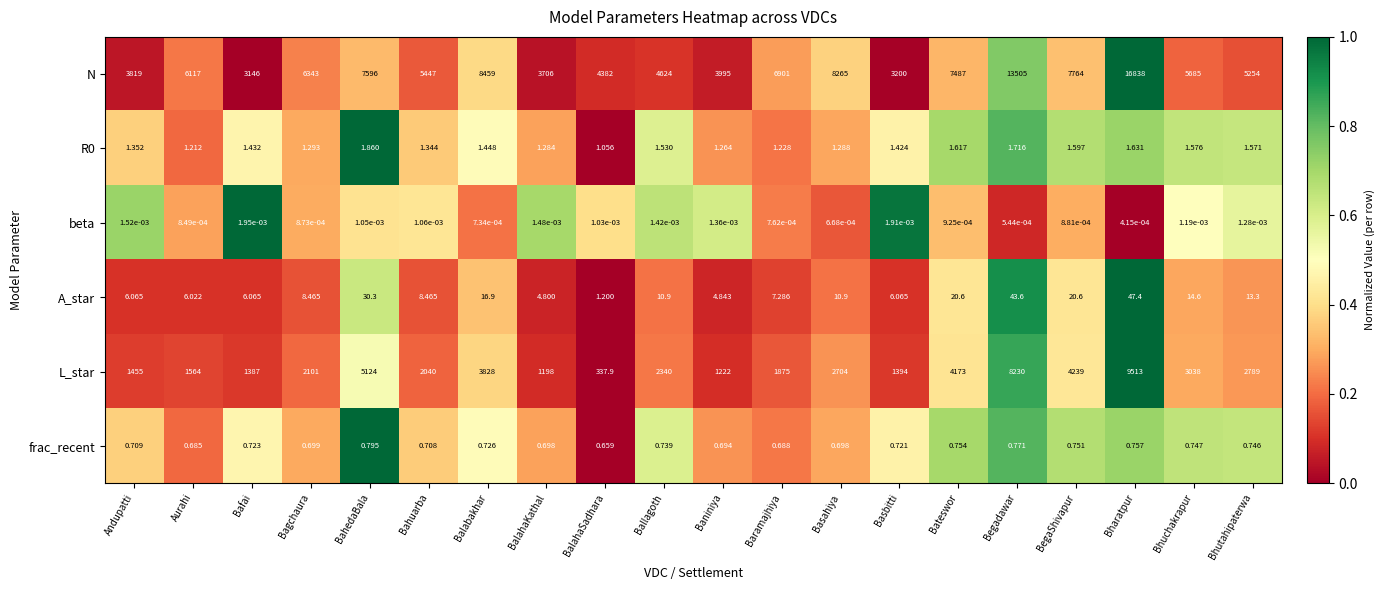

Is the value of frac_recent at Bhutahipaterwa greater than the value of beta at Basbitti?

Yes